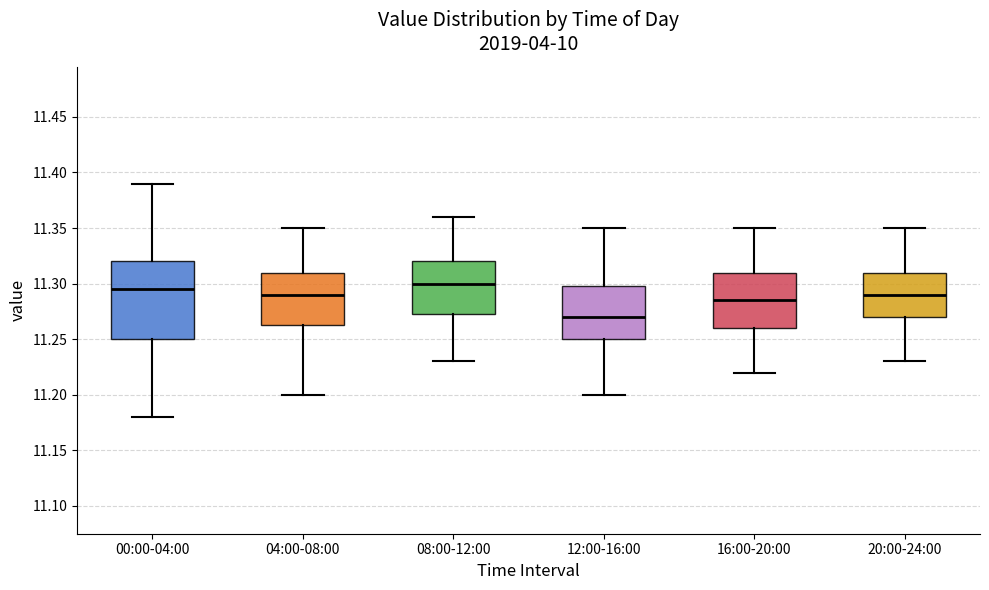

Where does the upper whisker of the box for 20:00-24:00 end on the y-axis? The values are not printed on the chart, so give them approximately, as read against the axis.

11.350